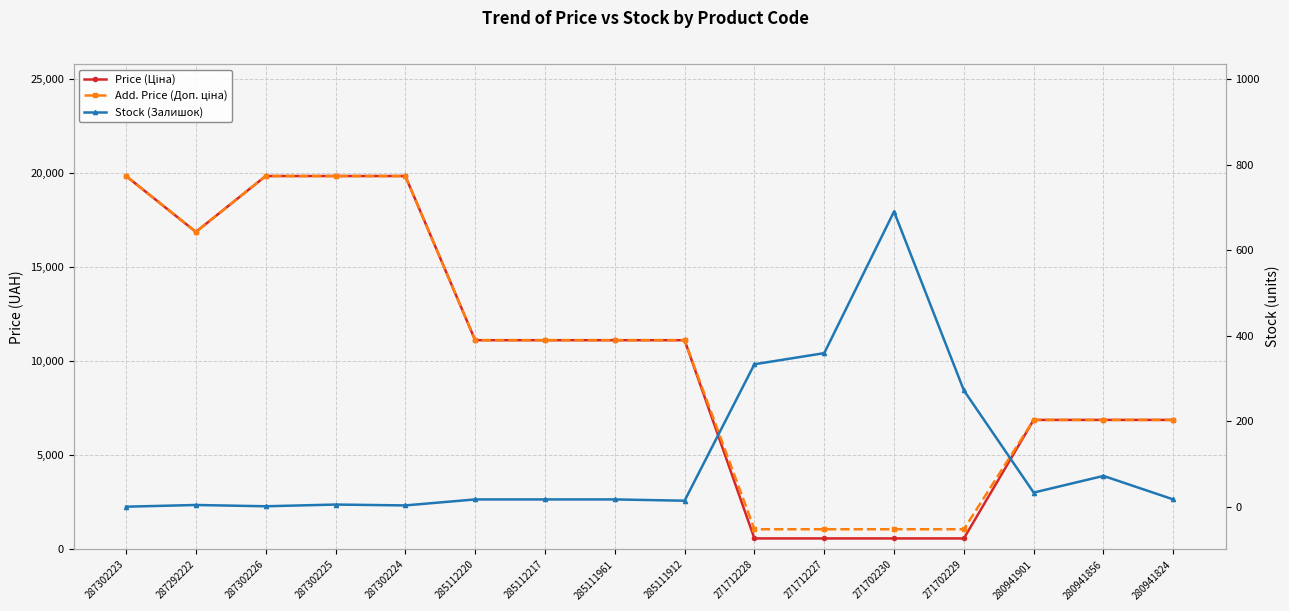

Reading left to right, what are all the values shown in this chart?

Price (Ціна): 287302223=19831.1	287292222=16863.2	287302226=19831.1	287302225=19831.1	287302224=19831.1	285112220=11113.6	285112217=11113.6	285111961=11113.6	285111912=11113.6	271712228=586.0	271712227=586.0	271702230=586.0	271702229=586.0	280941901=6879.5	280941856=6879.5	280941824=6879.5
Add. Price (Доп. ціна): 287302223=19831.1	287292222=16863.2	287302226=19831.1	287302225=19831.1	287302224=19831.1	285112220=11113.6	285112217=11113.6	285111961=11113.6	285111912=11113.6	271712228=1074.5	271712227=1074.5	271702230=1074.5	271702229=1074.5	280941901=6879.5	280941856=6879.5	280941824=6879.5
Stock (Залишок): 287302223=0.0	287292222=4.0	287302226=1.0	287302225=5.0	287302224=3.0	285112220=17.0	285112217=17.0	285111961=17.0	285111912=14.0	271712228=333.0	271712227=359.0	271702230=690.0	271702229=272.0	280941901=33.0	280941856=72.0	280941824=17.0